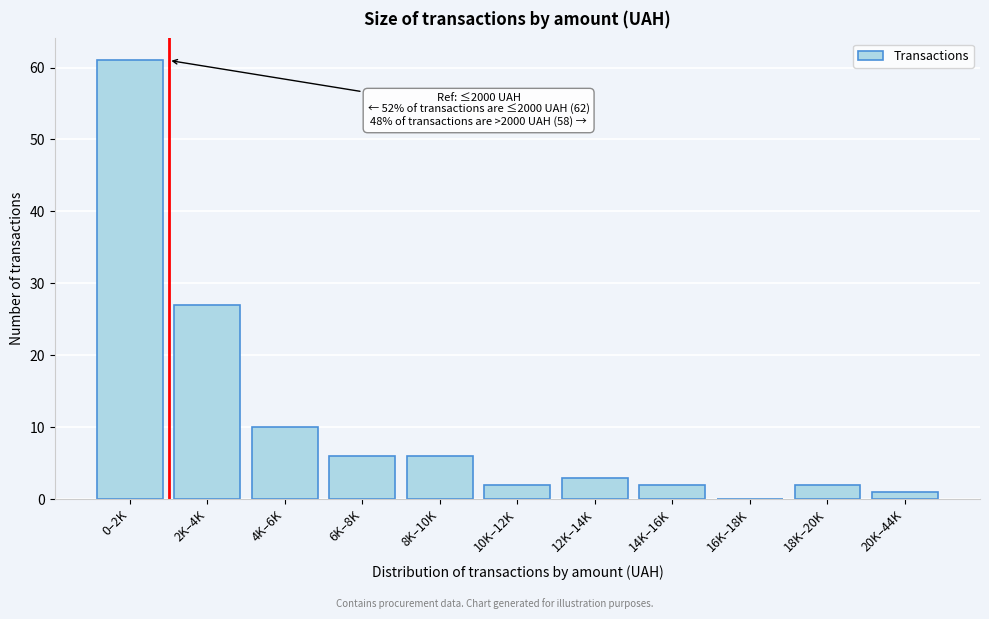

Reading left to right, what are all the values shown in this chart?

0–2K=61	2K–4K=27	4K–6K=10	6K–8K=6	8K–10K=6	10K–12K=2	12K–14K=3	14K–16K=2	16K–18K=0	18K–20K=2	20K–44K=1